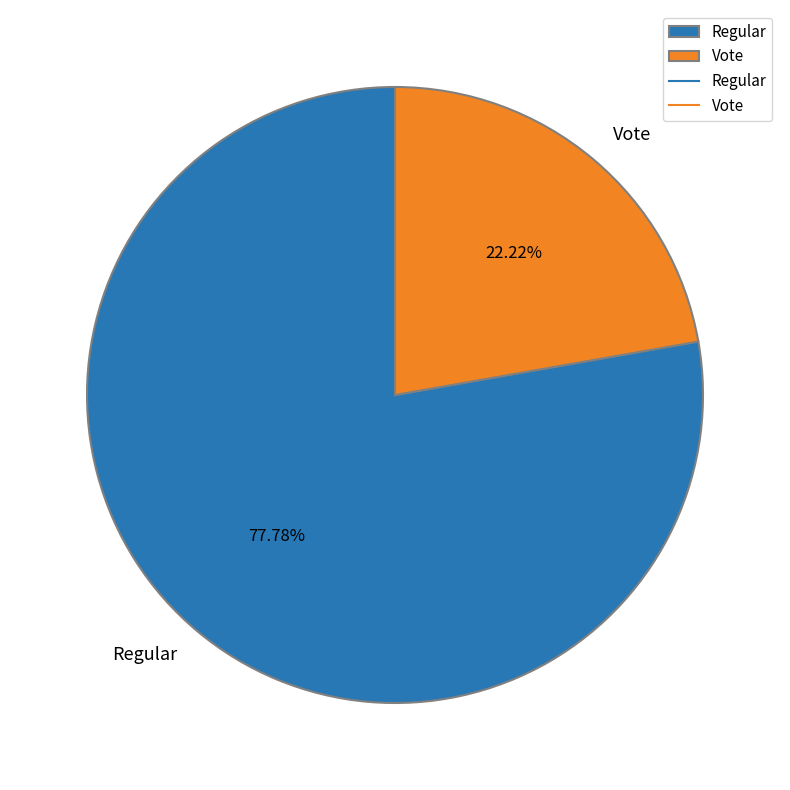

Which has a higher value, Regular or Vote?

Regular